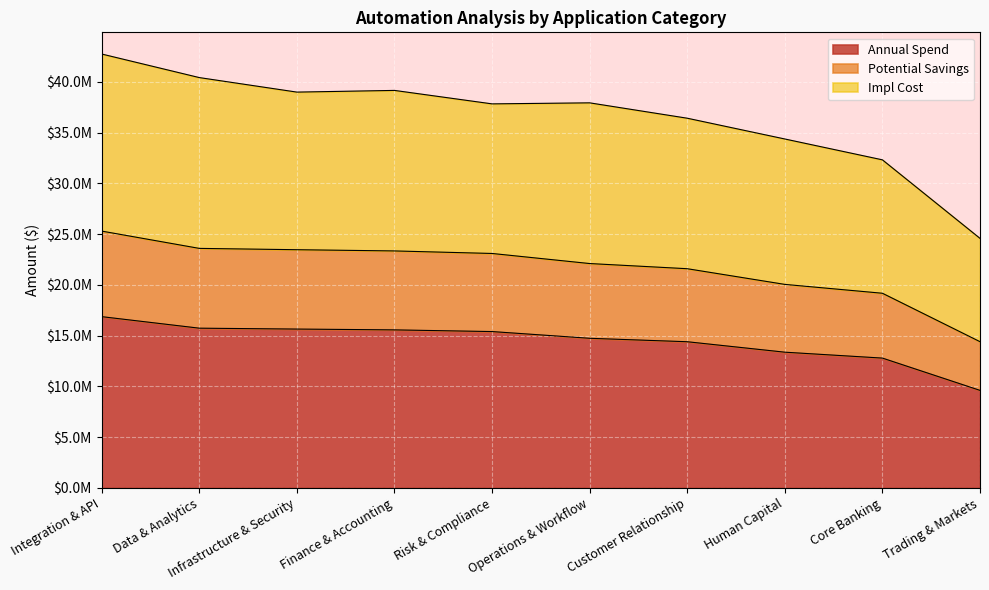

How many series are shown in this chart?

3